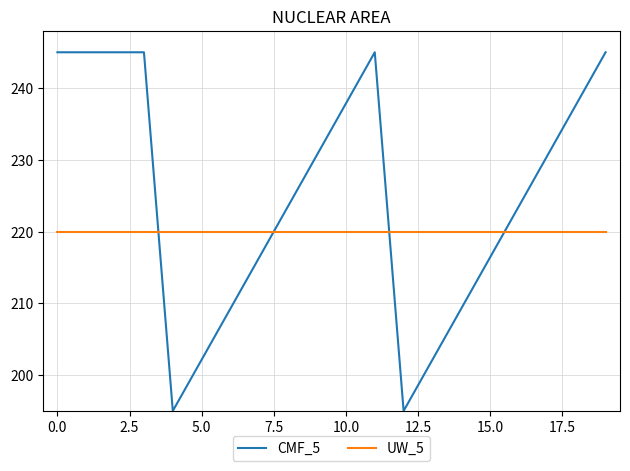

Which series has the largest range (max minus min)?

CMF_5